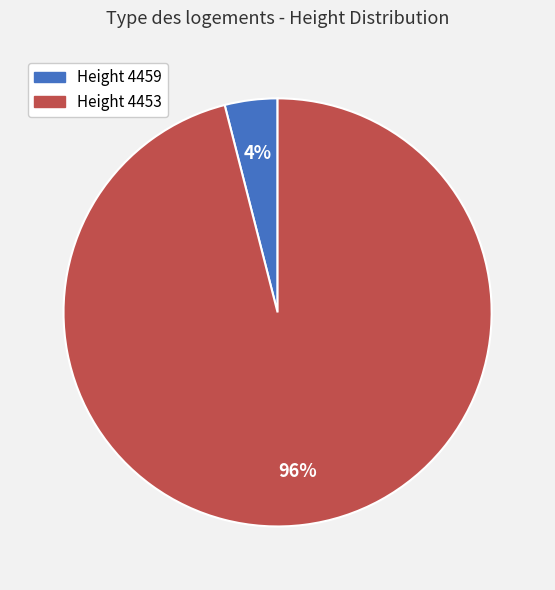

Does any single category account for the majority?

Yes